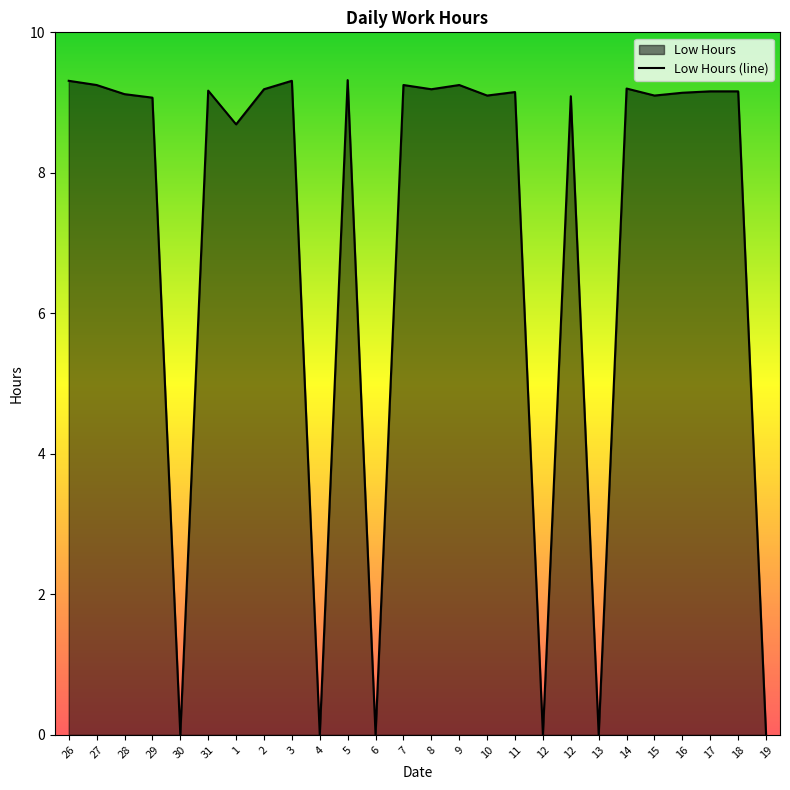

What is the label of the 9th point from the right?

12